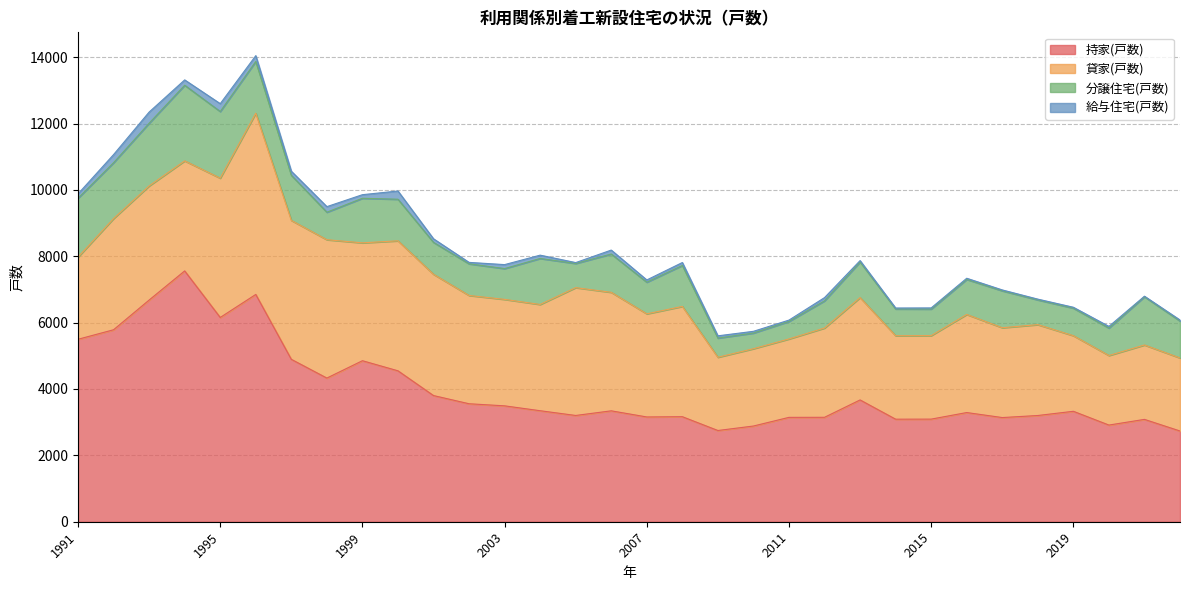

Is the value of 分譲住宅(戸数) at 1997 greater than the value of 貸家(戸数) at 2019?

No